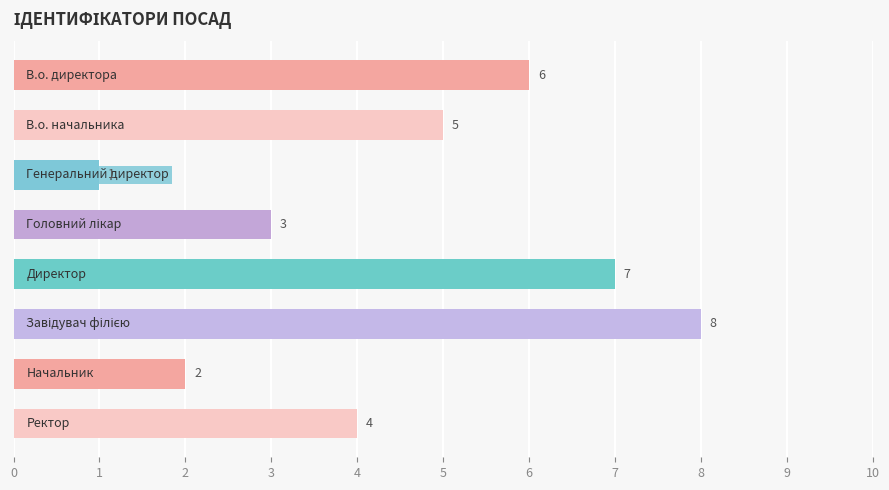

How many values are between 3 and 7?

5